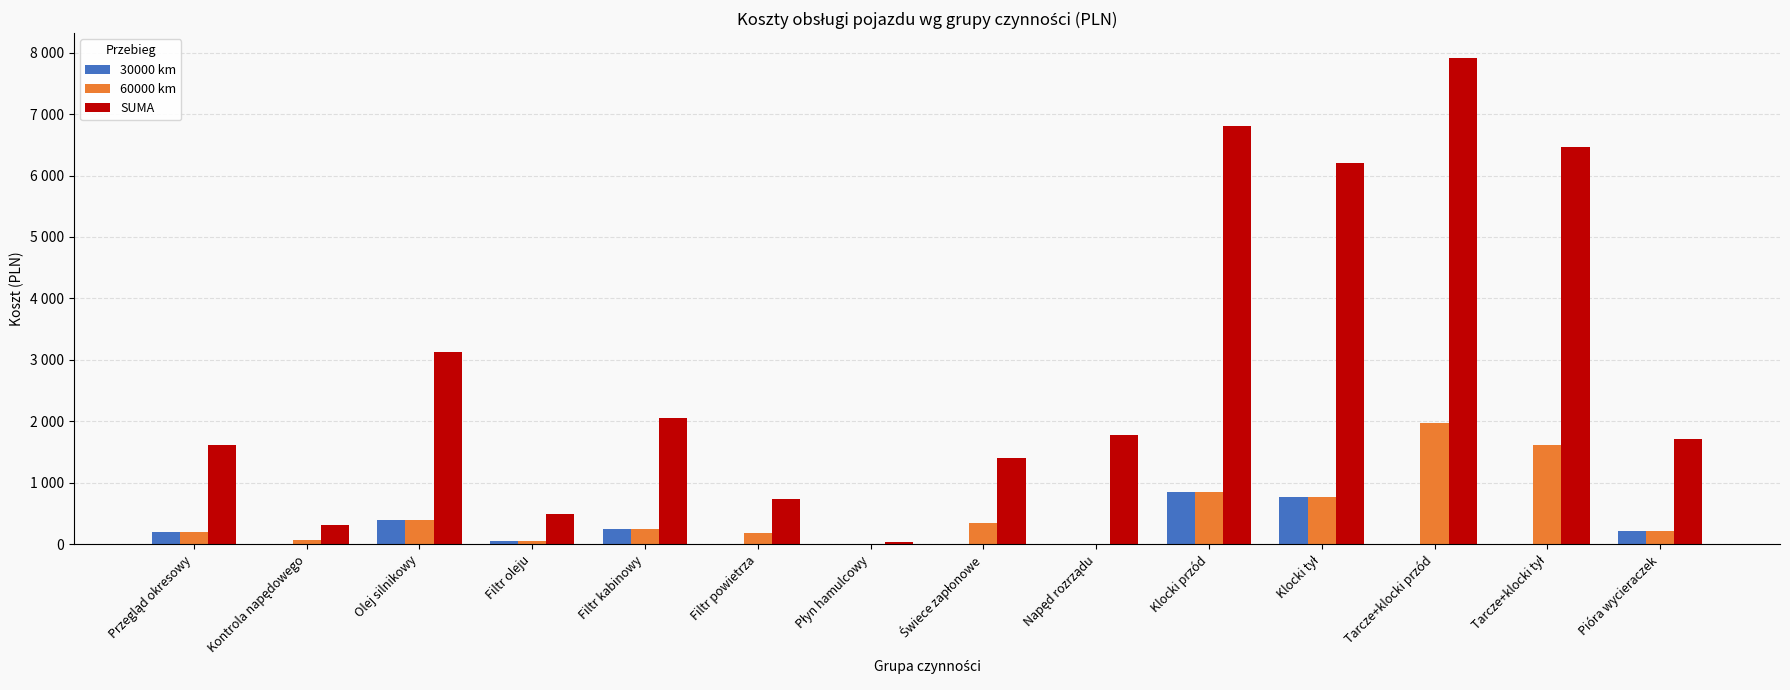

Which category has the highest value across all series?

Tarcze+klocki przód